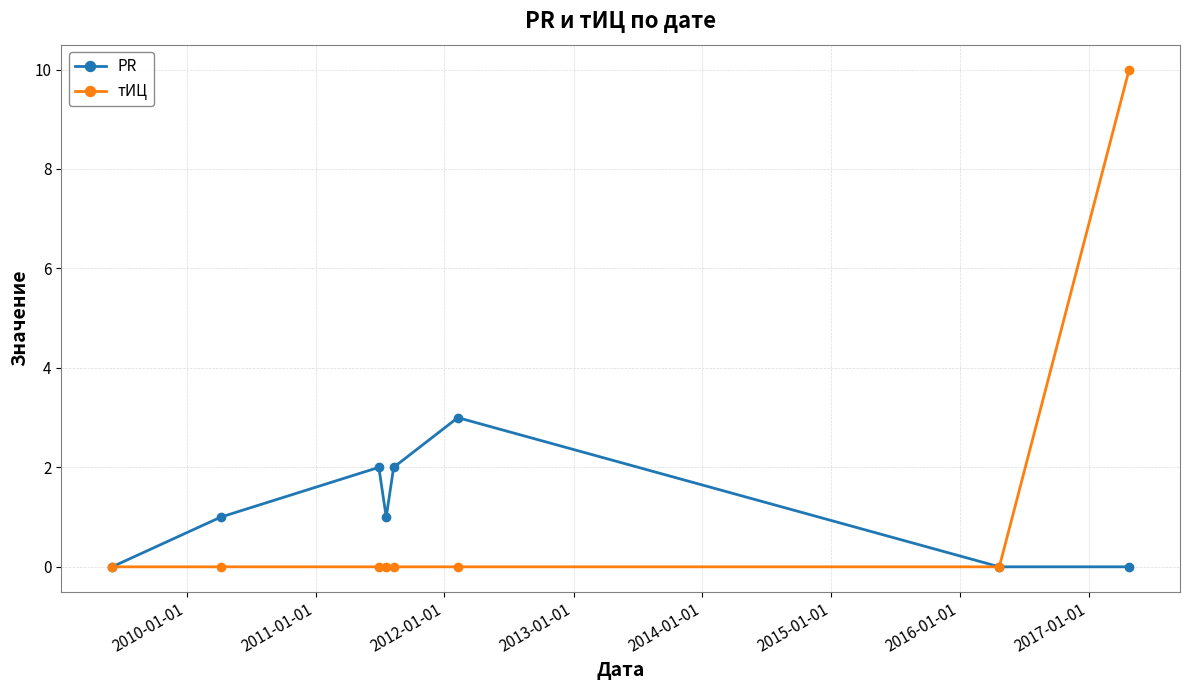

List the series in order of their peak value, highest first.

тИЦ, PR